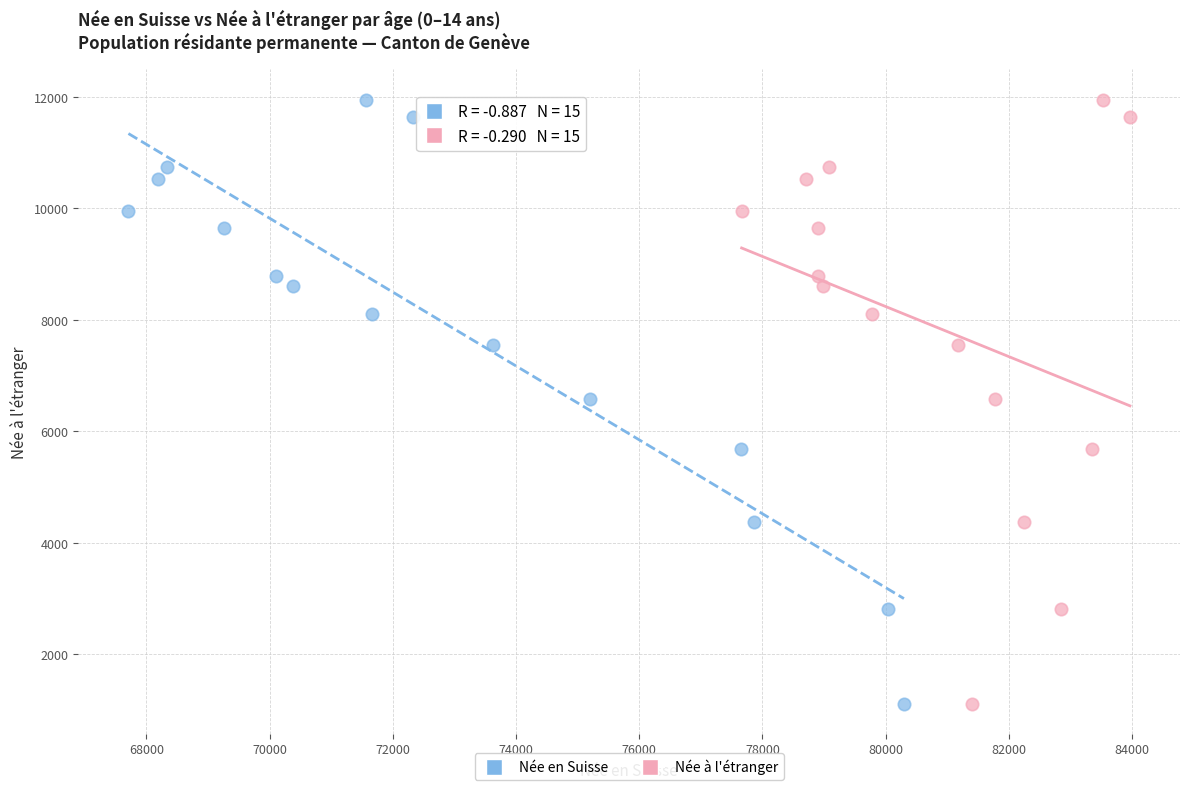

What are all the series names shown in the legend?

Née en Suisse, Née à l'étranger